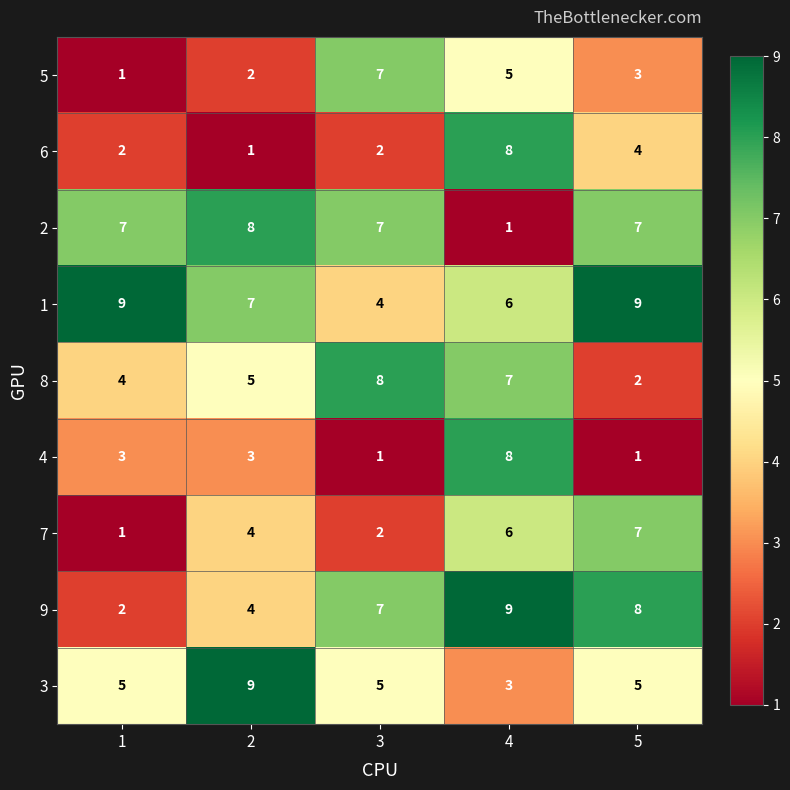

What is the sum of all 4 values?

16